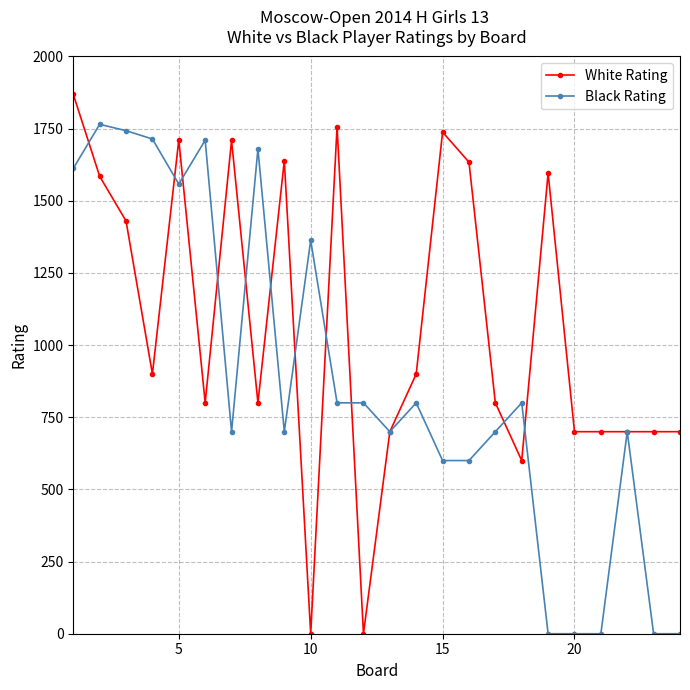

What is the value of the White Rating point at the 23rd from the left?

700